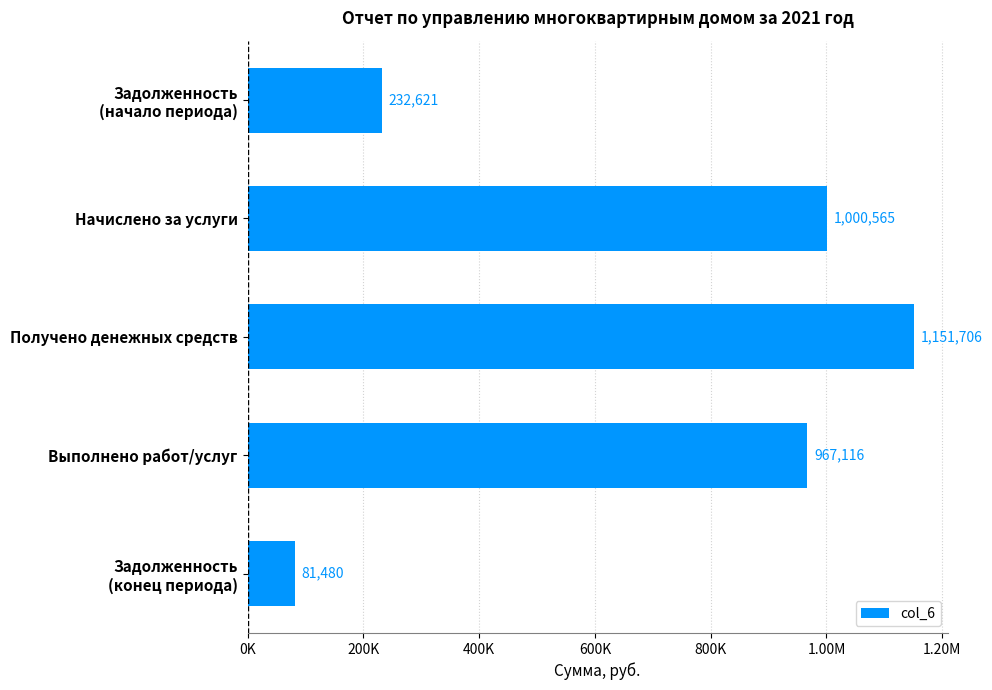

What is the difference between the maximum and minimum values?

1070225.2